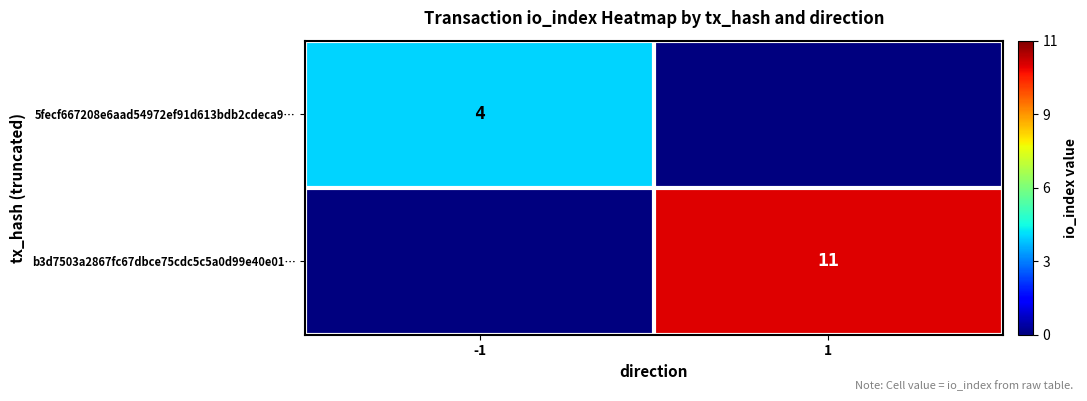

Is it true that 5fecf667208e6aad54972ef91d613bdb2cdeca9… equals 4 at -1?

True